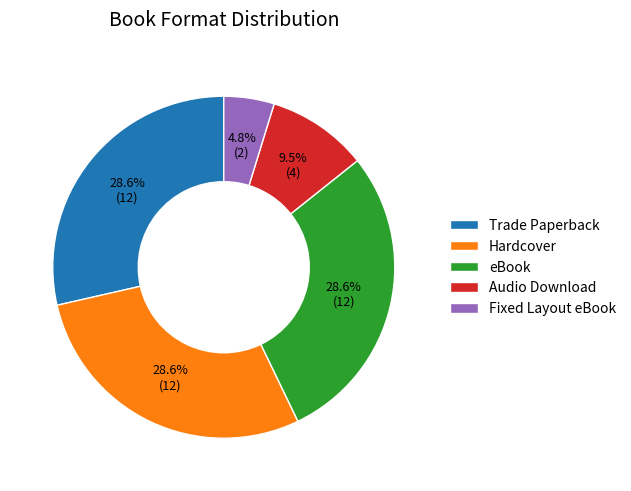

The Hardcover slice represents 29% of the pie. True or false?

True